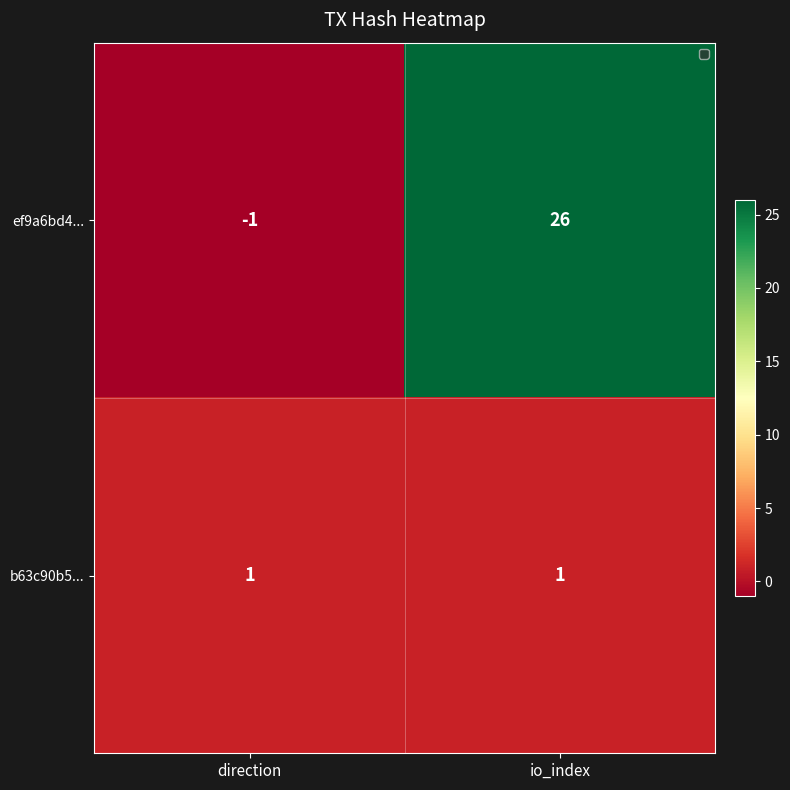

What is the spread (max minus min) of values at direction?

2